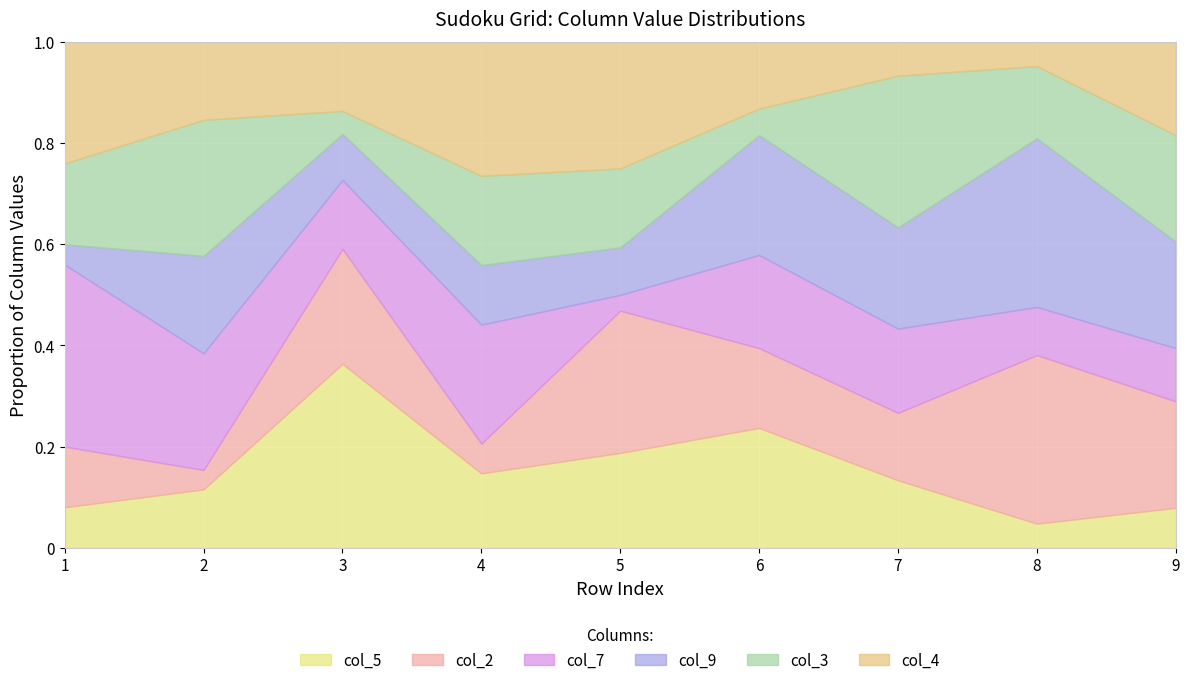

What is the difference between the highest and lowest values at 8?

6